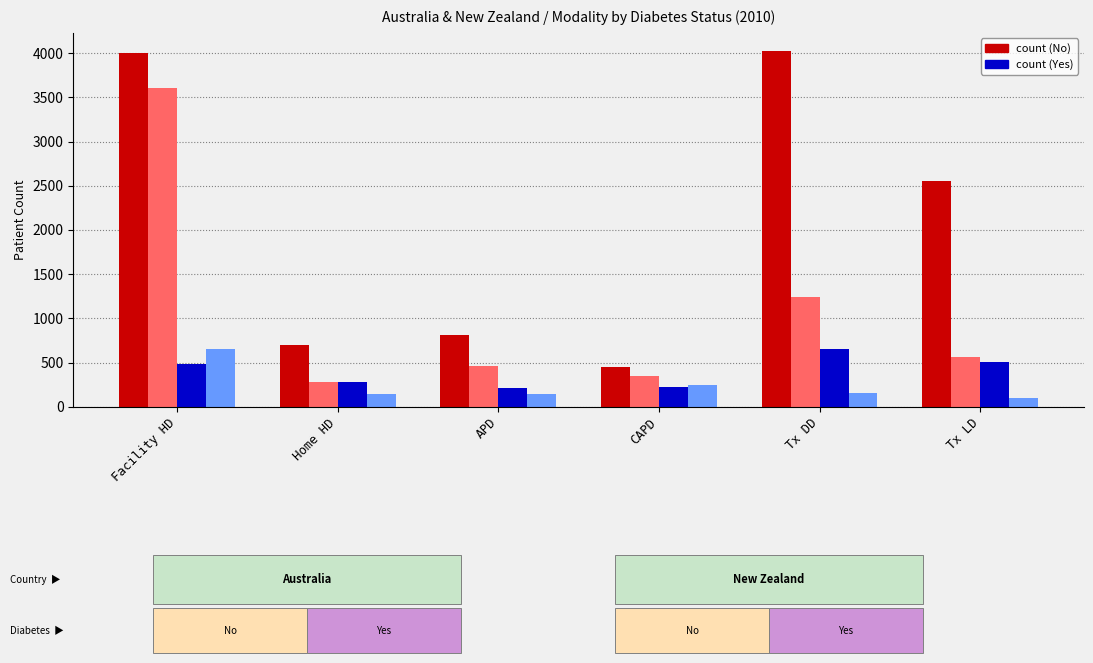

What is the difference between the highest and lowest values at Tx LD?

2455